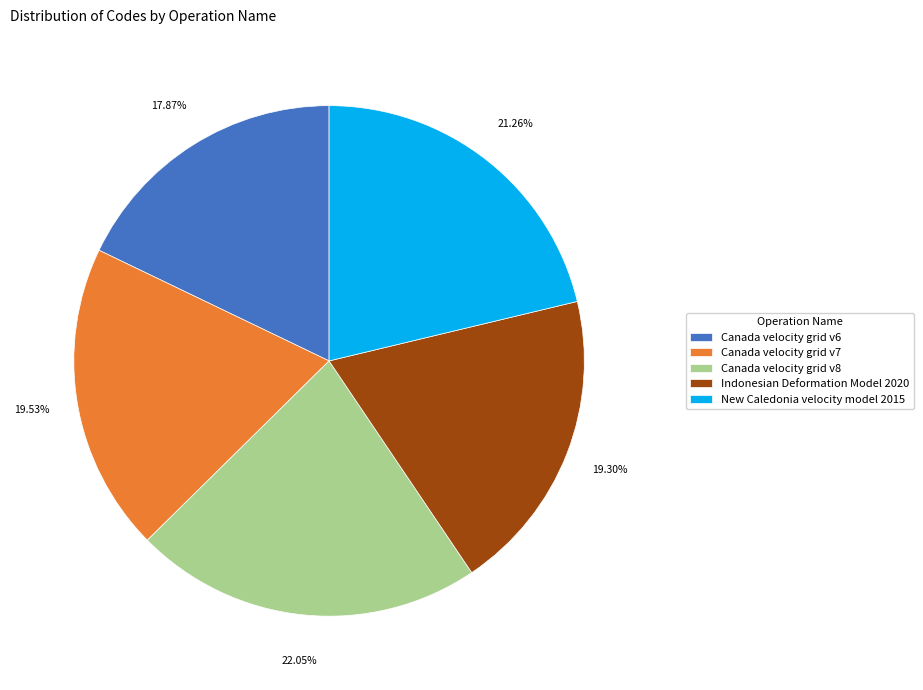

To the nearest percent, what portion does Canada velocity grid v6 represent?

18%